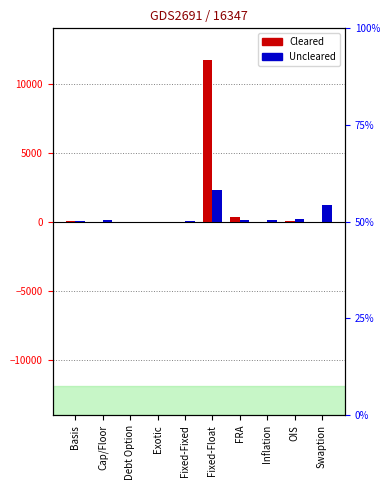

Reading right to left, transcribe all the data shown in this chart.

Cleared: Swaption=0	OIS=64	Inflation=0	FRA=351	Fixed-Float=11714	Fixed-Fixed=0	Exotic=0	Debt Option=0	Cap/Floor=0	Basis=80
Uncleared: Swaption=1202	OIS=229	Inflation=96	FRA=94	Fixed-Float=2329	Fixed-Fixed=38	Exotic=0	Debt Option=0	Cap/Floor=110	Basis=40